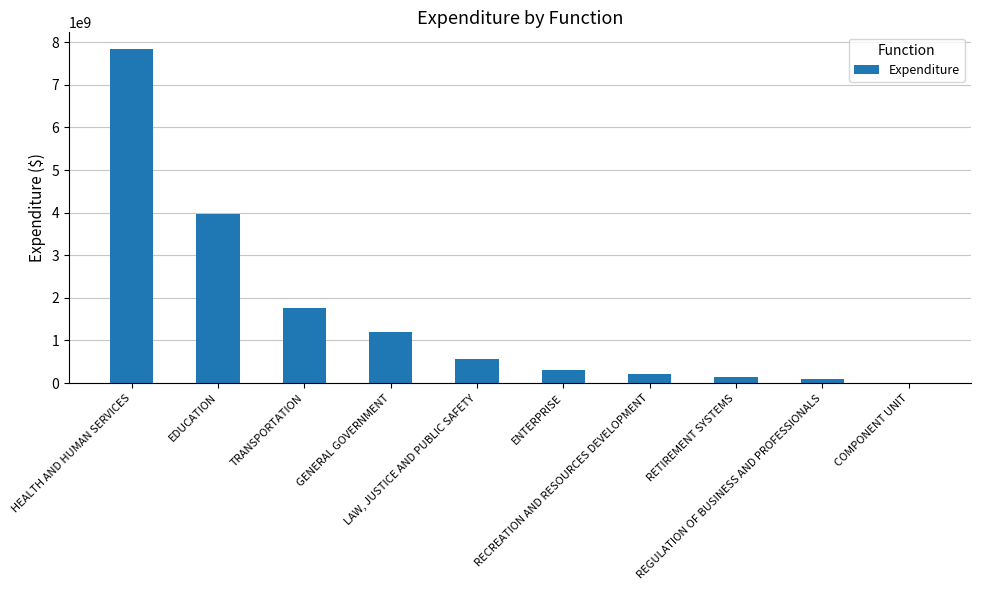

Are the bars horizontal?

No